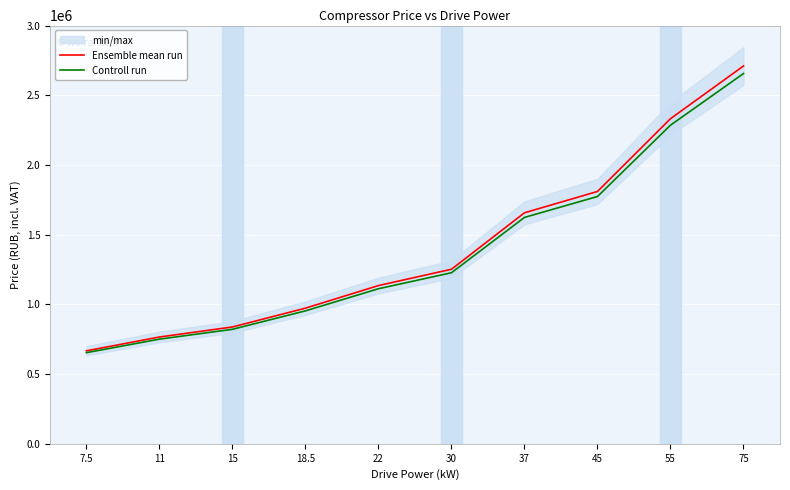

True or false: Controll run and Ensemble mean run cross at least once.

False